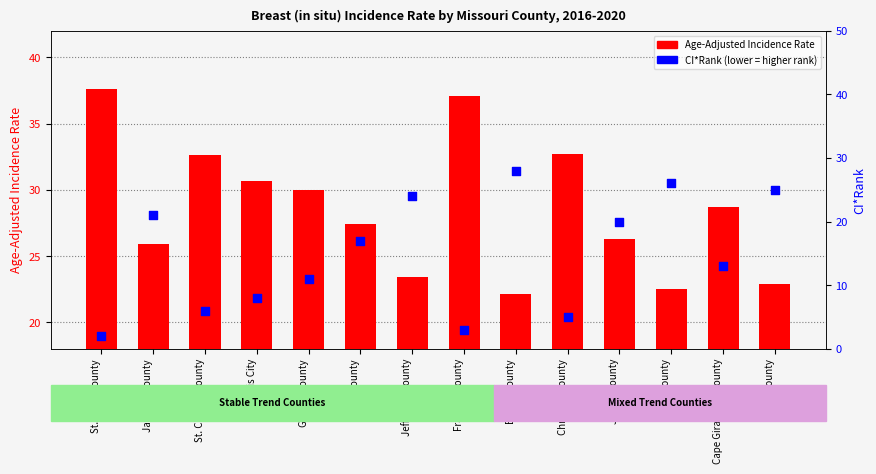

Which series has the widest spread of Y values?

CI*Rank